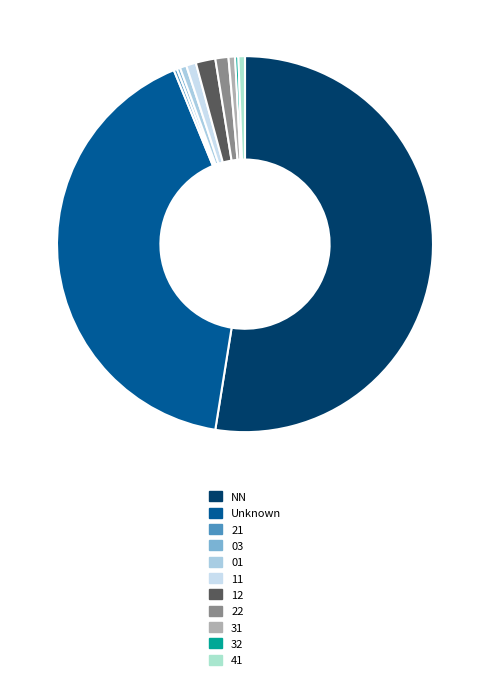

Combined, what portion of the pie is 21 and NN?

52.8%